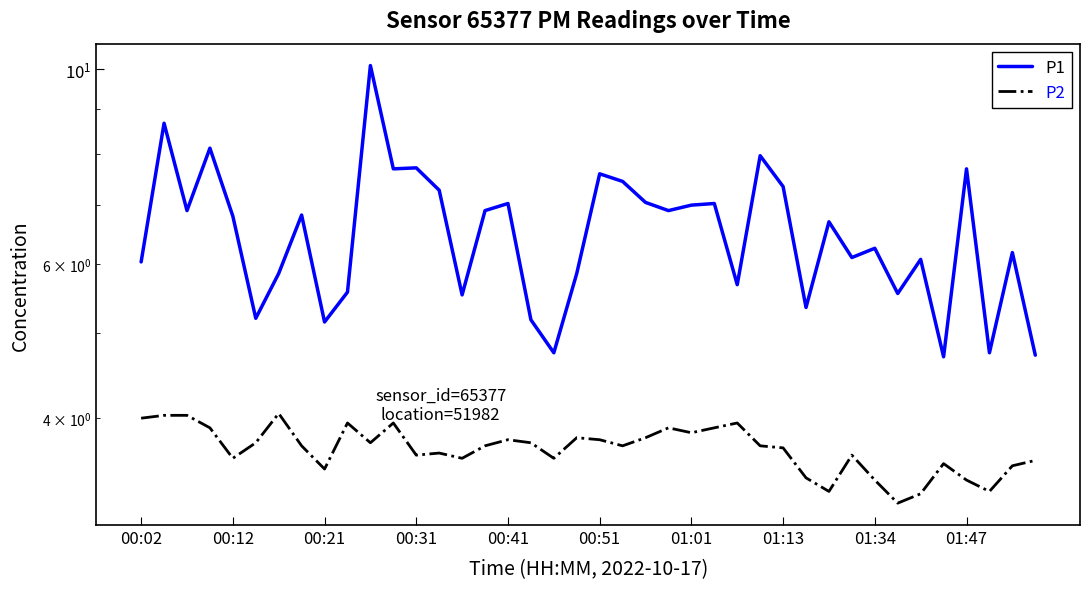

Between 24 and 26, which is larger?

24